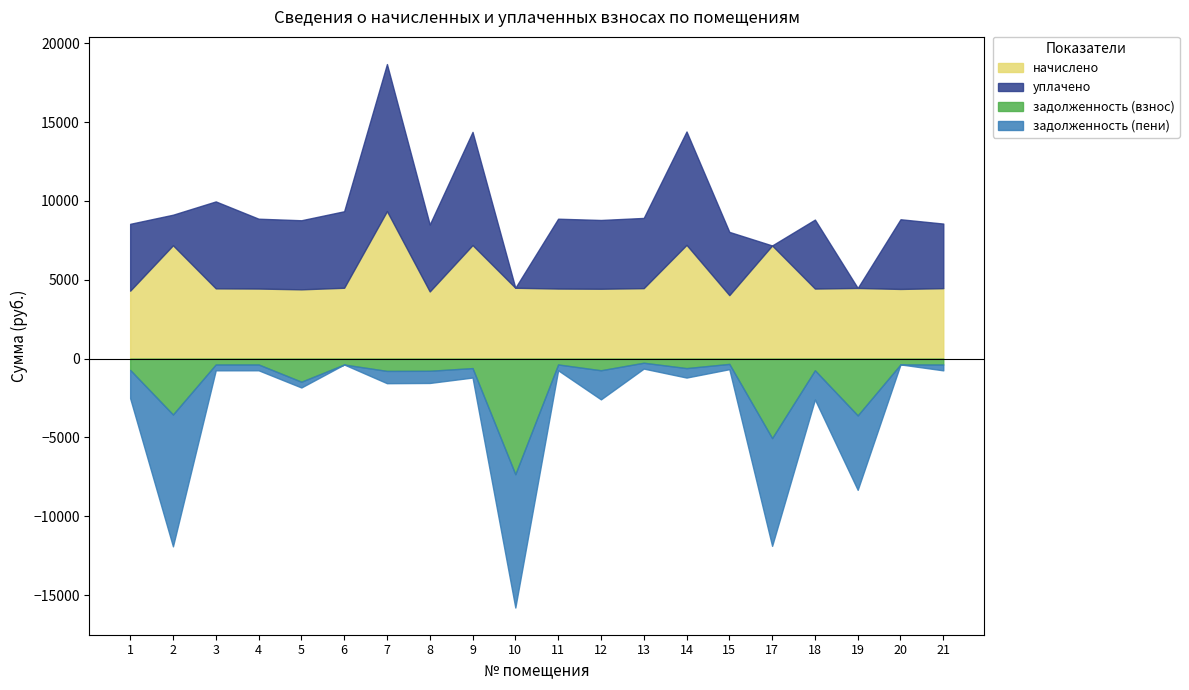

Between 13 and 9, which is larger?

9